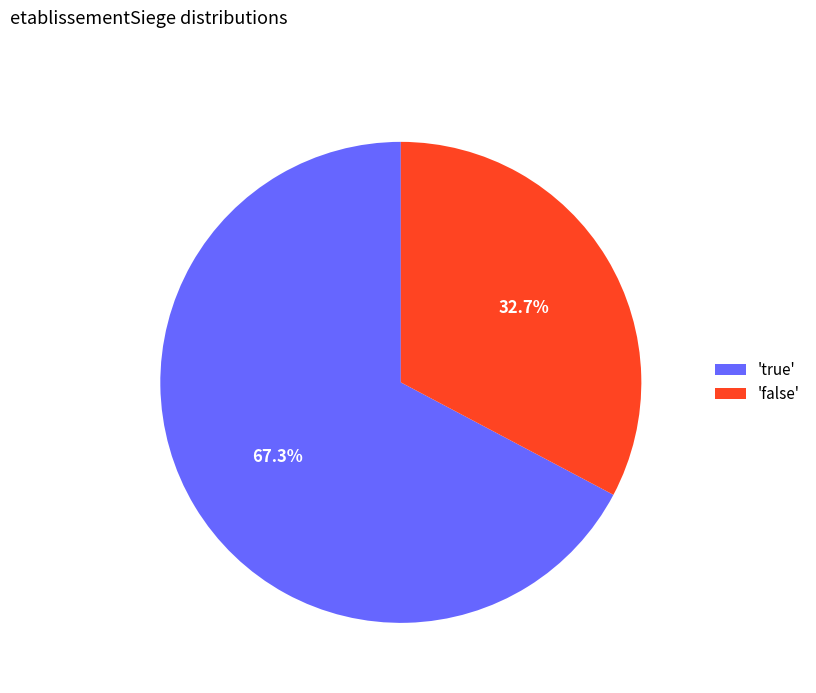

What is the smallest slice in the pie chart?

'false'